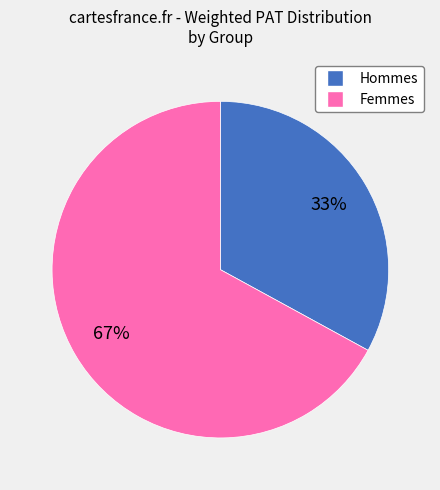

Is it true that Hommes is 33% of the pie?

True